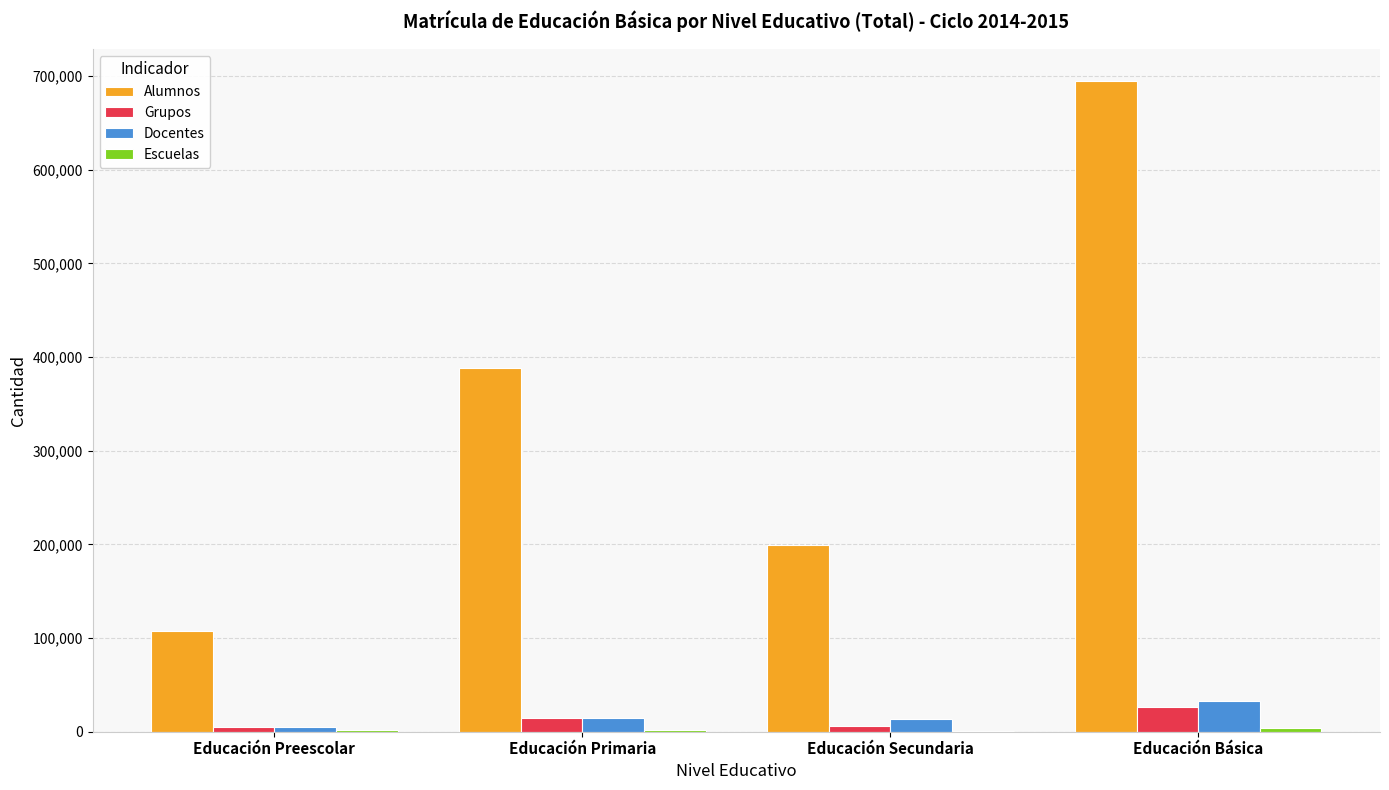

At which label does Alumnos reach its peak?

Educación Básica